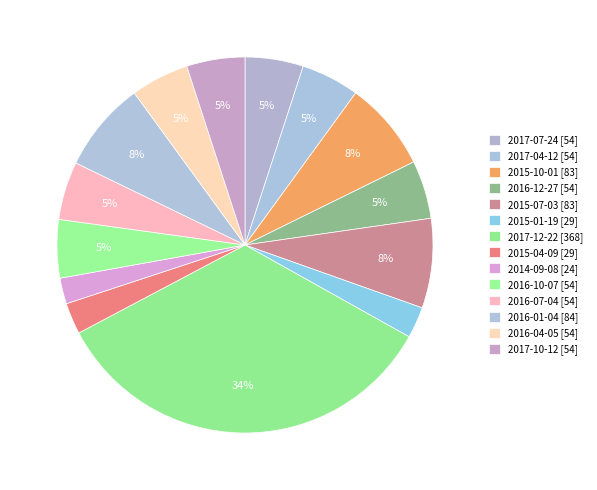

Which has a higher value, 2017-07-24 or 2014-09-08?

2017-07-24